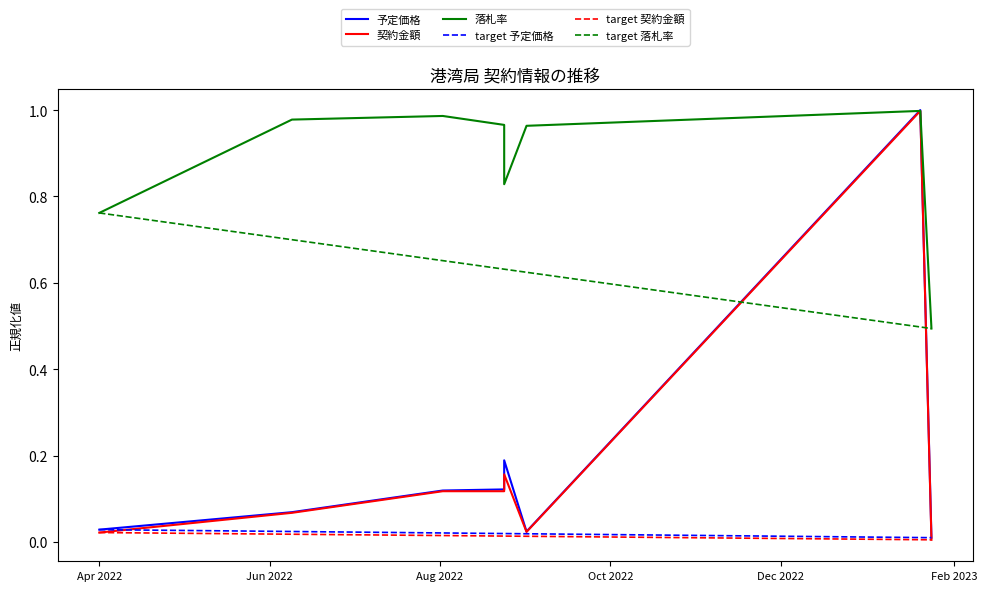

The 落札率 series shows 1.0 at 2022-09-01. True or false?

True